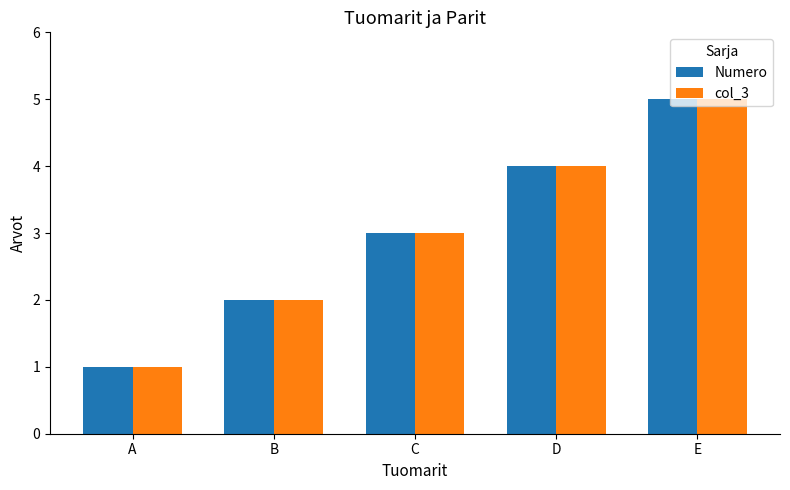

Are the bars horizontal?

No